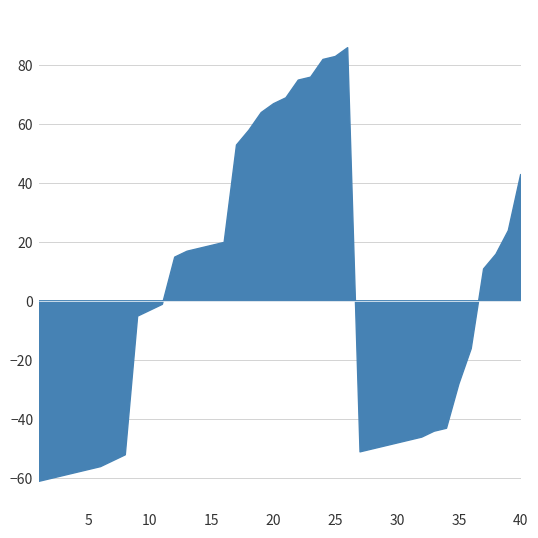

The value at 8 is 17. True or false?

False